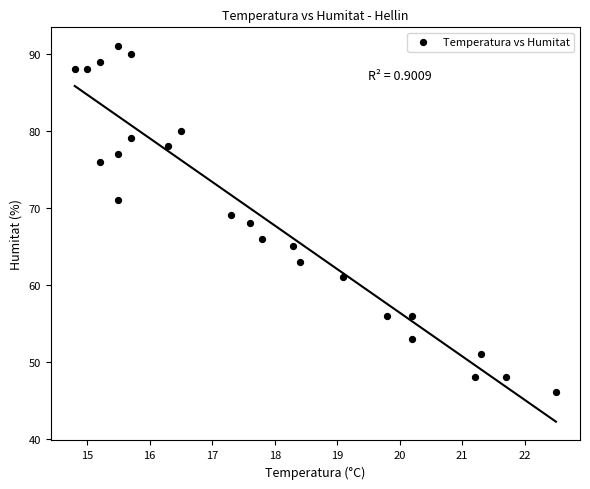

What is the range of Y values (max minus min)?

45